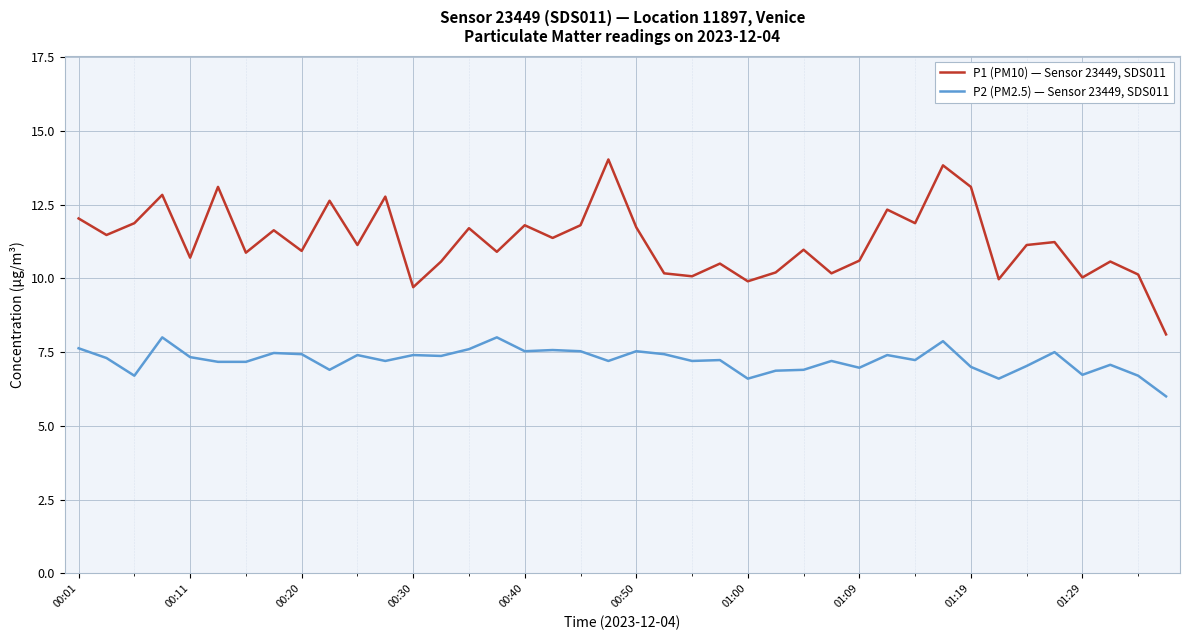

True or false: P2 (PM2.5) — Sensor 23449, SDS011 and P1 (PM10) — Sensor 23449, SDS011 intersect in this chart.

False